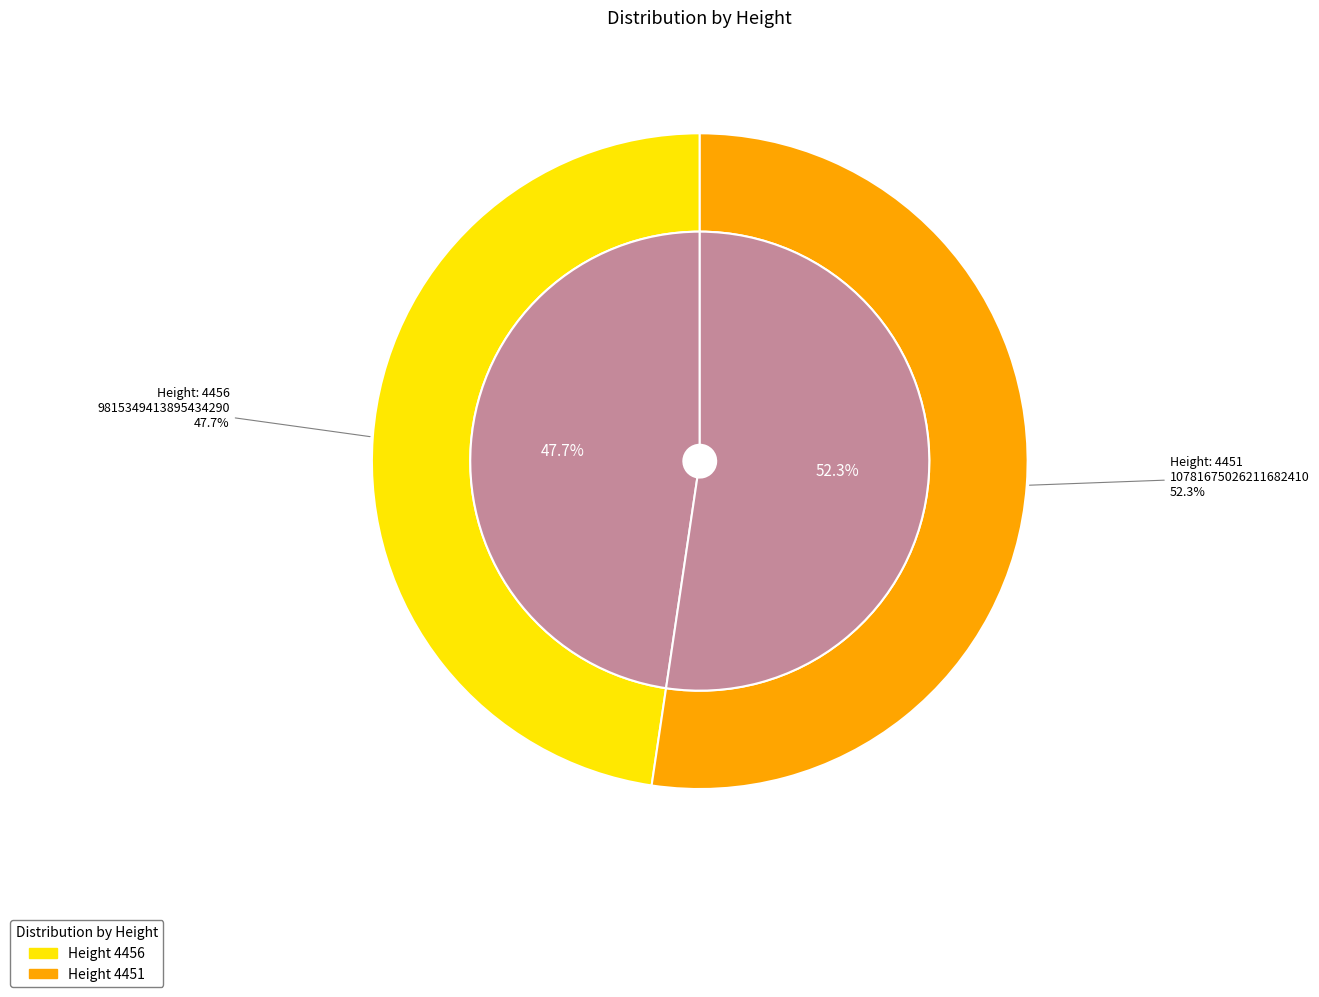

To the nearest percent, what is the difference between the 4451 and 4456 slice percentages?

5%